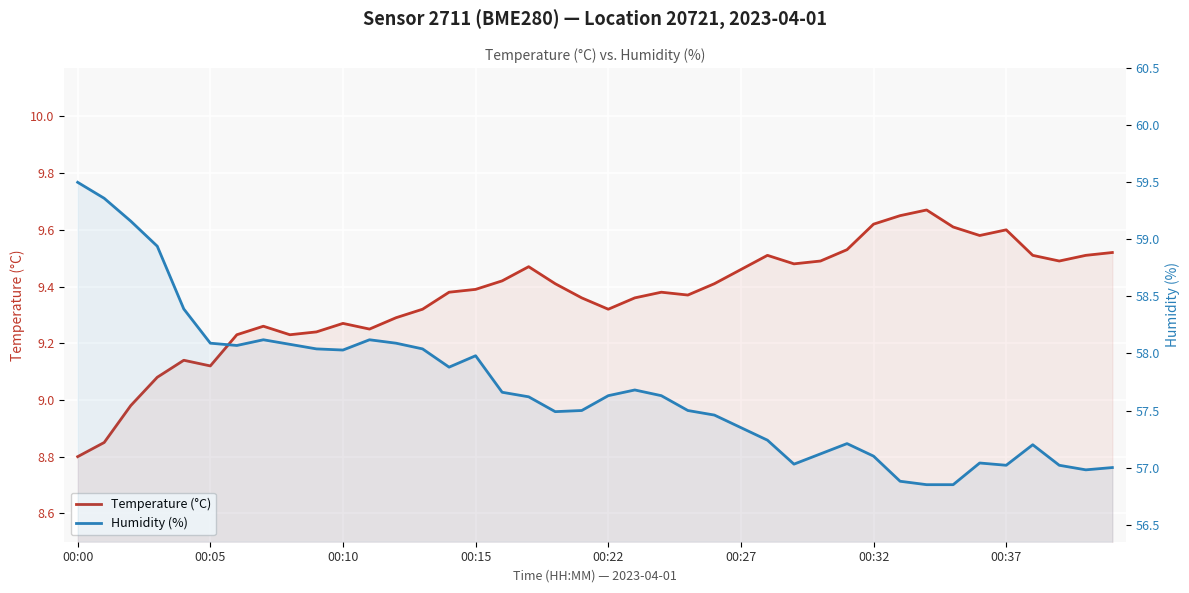

What is the highest value of the Temperature (°C) series?

9.7